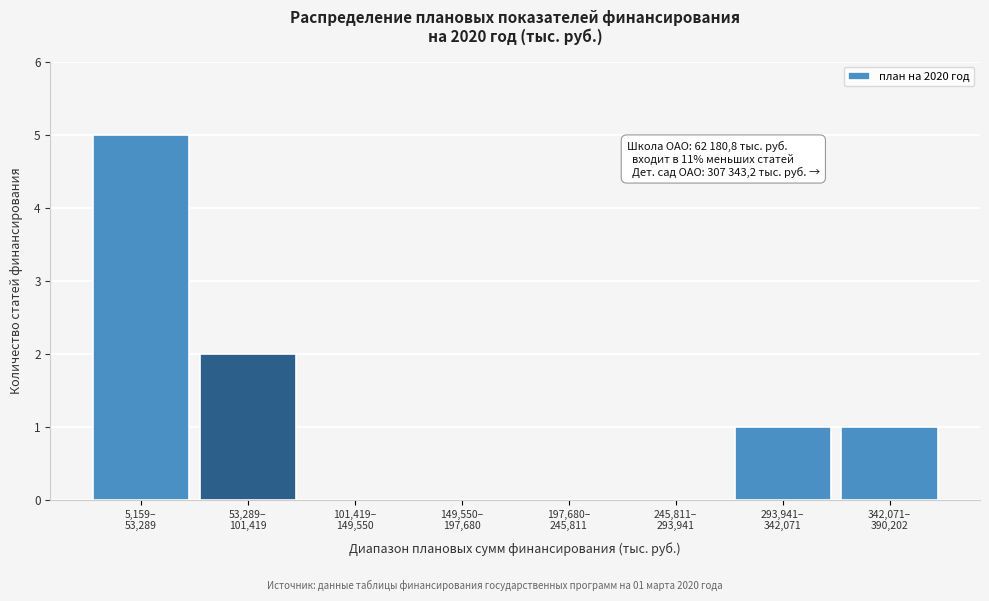

What is the sum of all values?

9